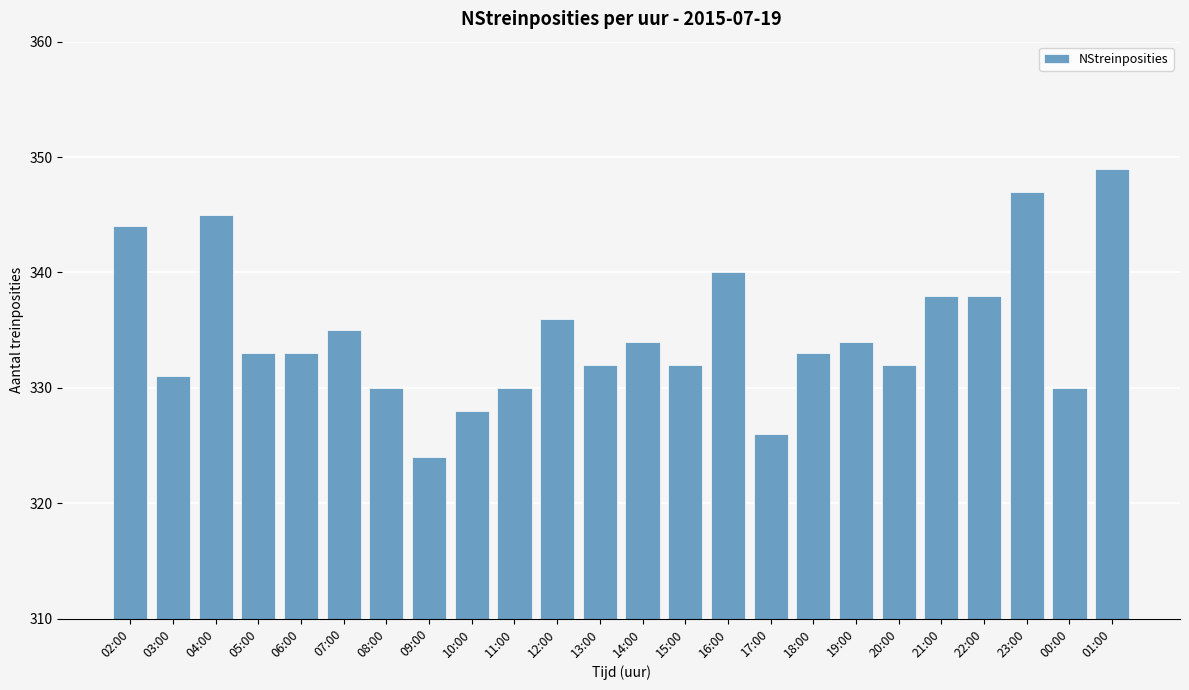

What is the average value?

335